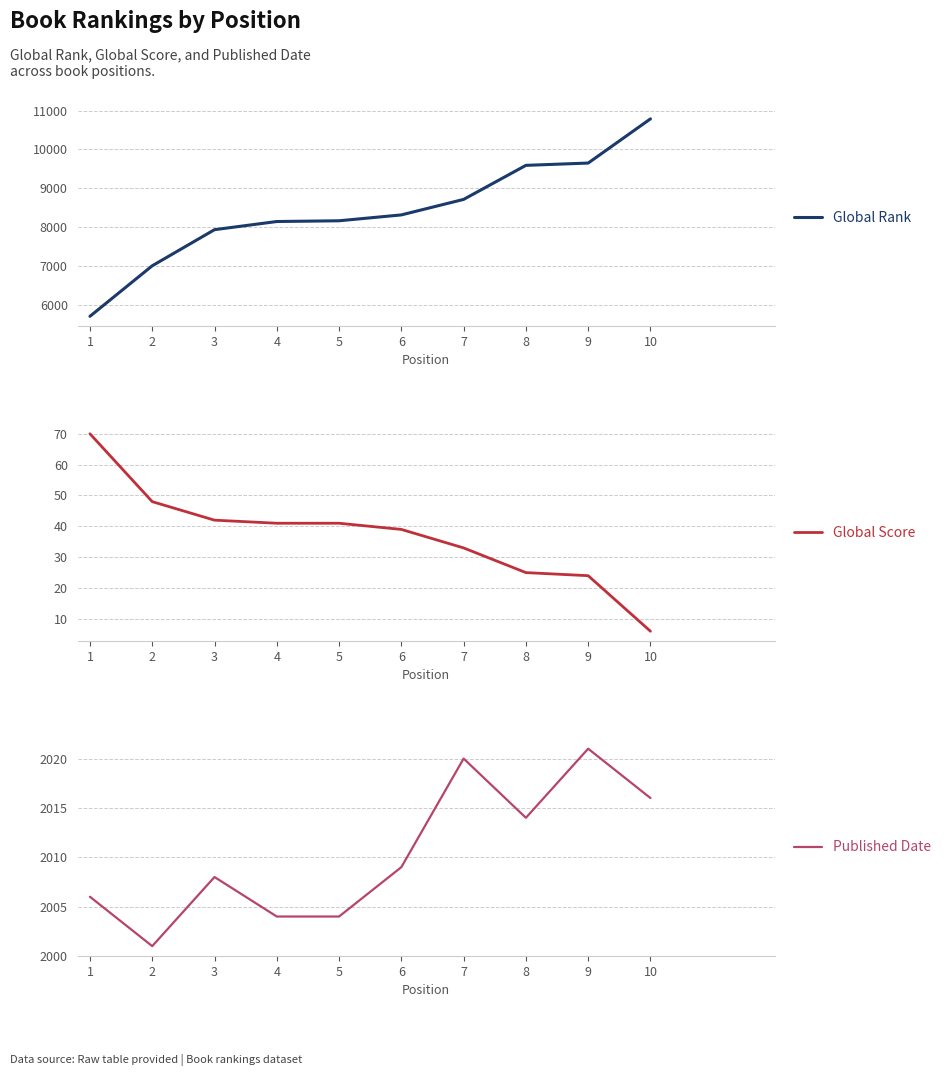

Rank the series by their maximum value, from highest to lowest.

Global Rank, Published Date, Global Score